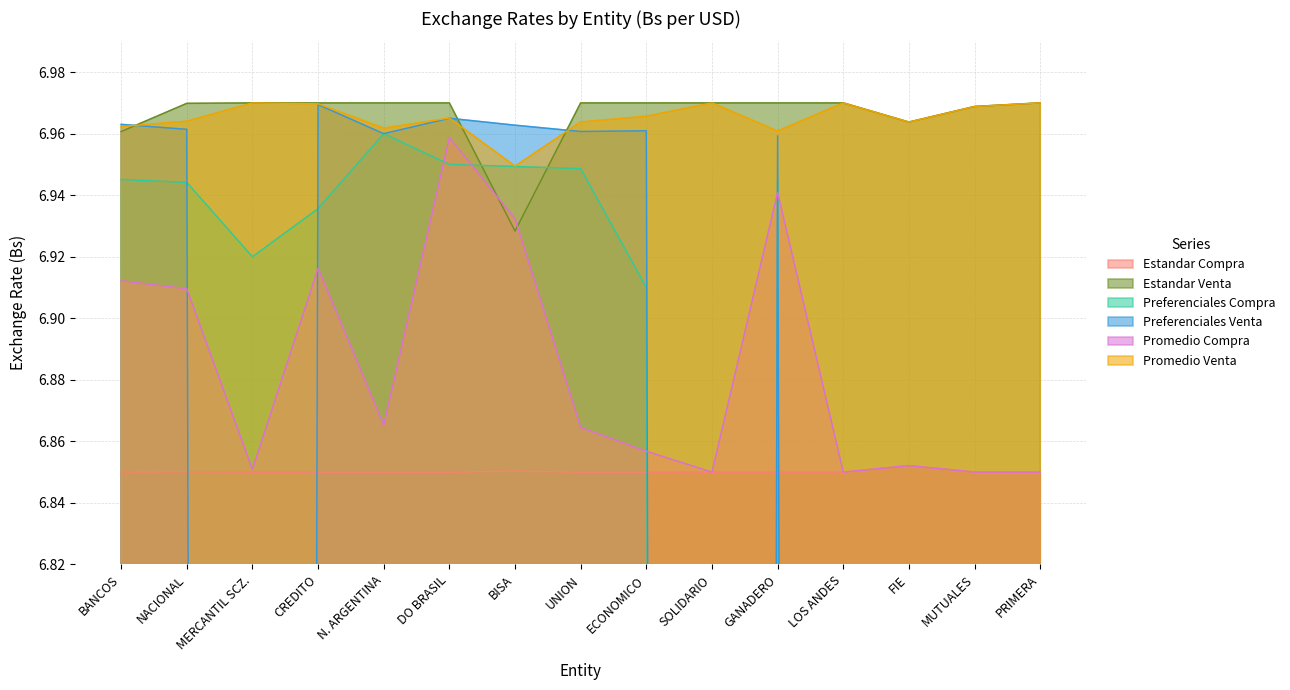

What is the average value of the Preferenciales Compra series?

4.6